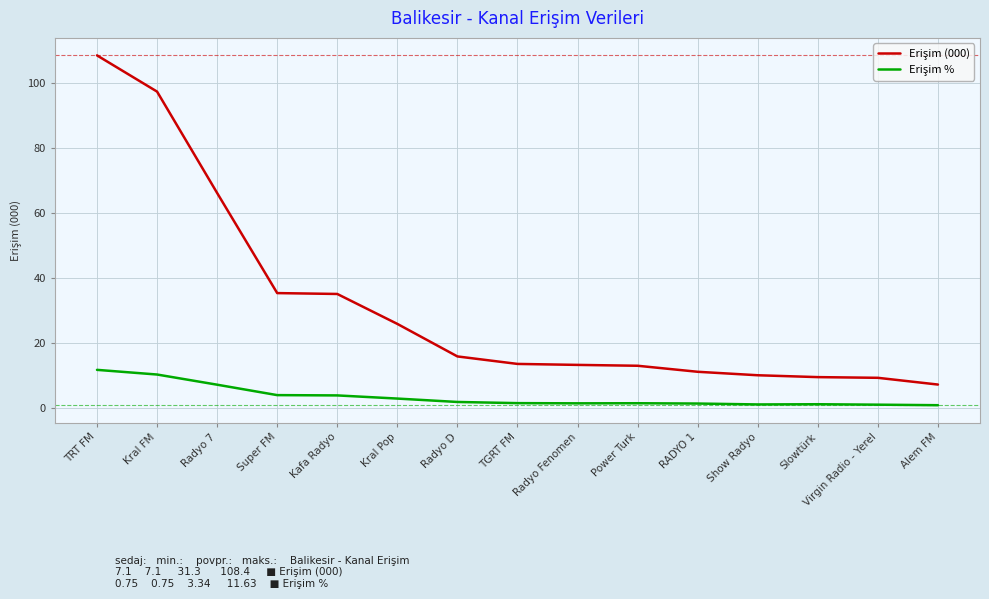

Which category has the highest value across all series?

TRT FM